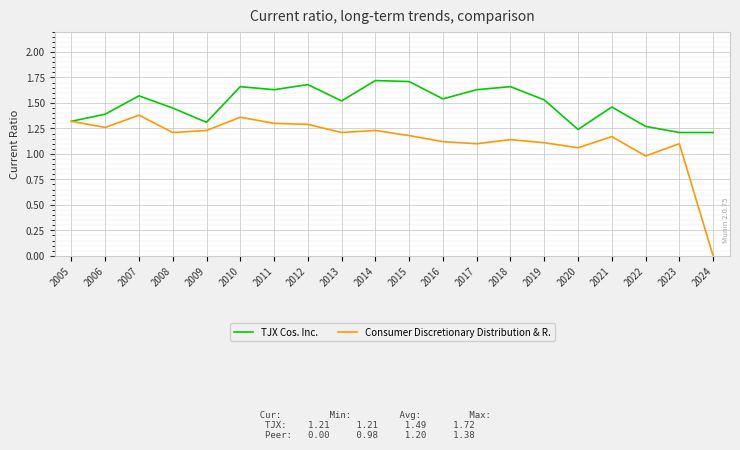

The value of TJX Cos. Inc. at 2024 is 2.0. True or false?

False